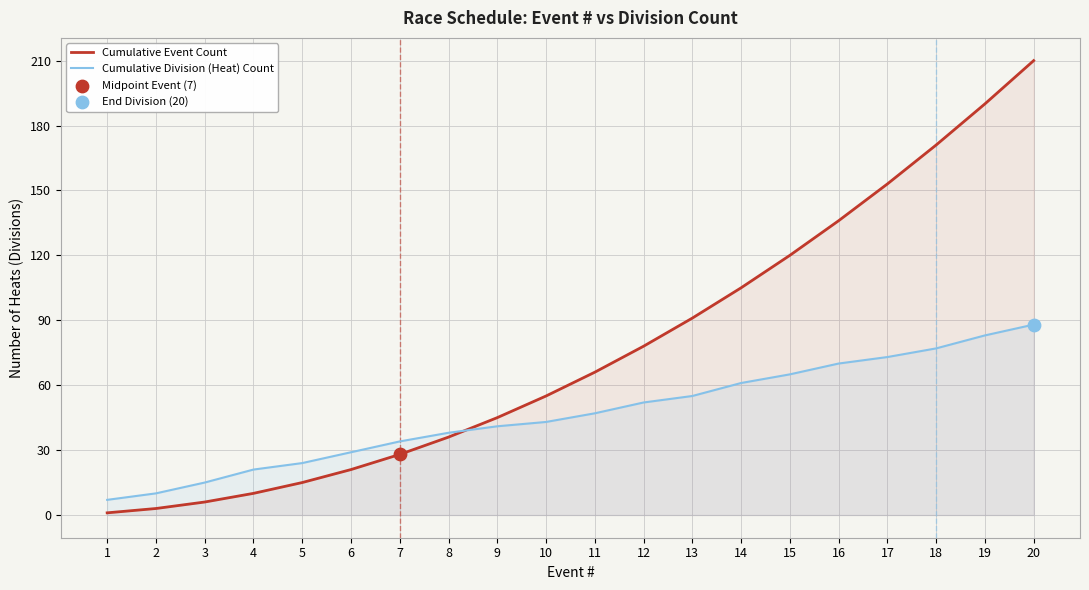

At how many categories does at least one series exceed 41?

12